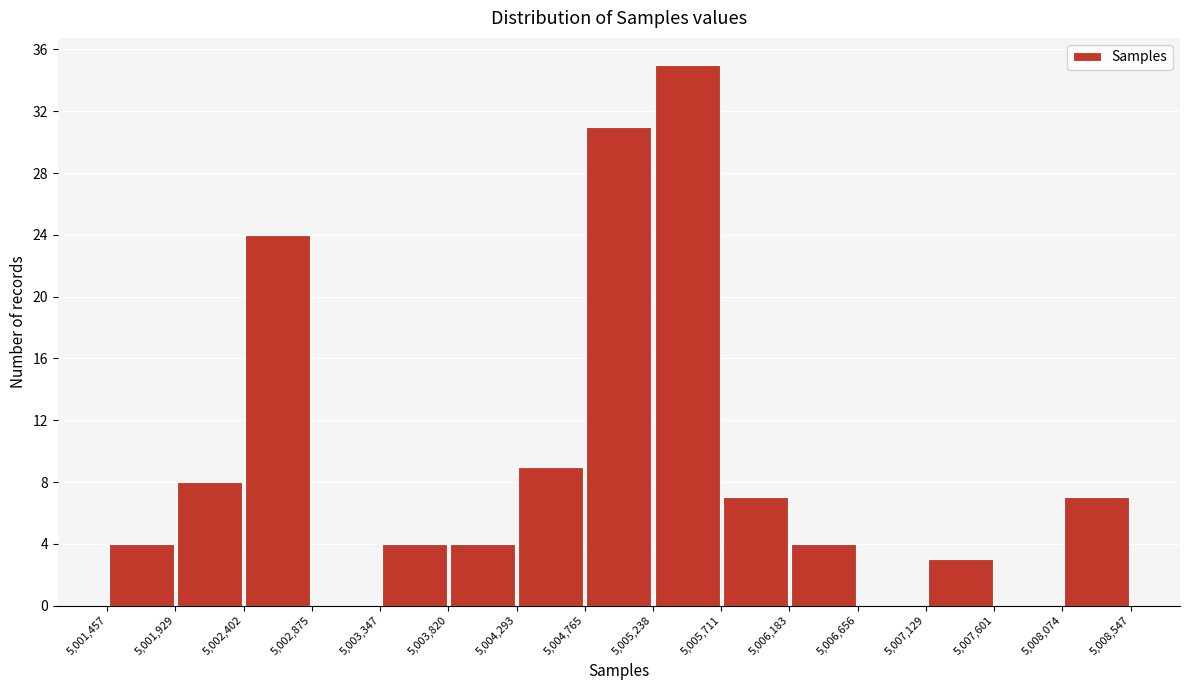

Reading left to right, list every bar in this chart as the range it spans on the x-axis followed by its height. The values are not printed on the chart, so give them approximately, as read against the axis.

5,001,457 to 5,001,929: 4
5,001,929 to 5,002,402: 8
5,002,402 to 5,002,875: 24
5,002,875 to 5,003,347: 0
5,003,347 to 5,003,820: 4
5,003,820 to 5,004,293: 4
5,004,293 to 5,004,765: 9
5,004,765 to 5,005,238: 31
5,005,238 to 5,005,711: 35
5,005,711 to 5,006,183: 7
5,006,183 to 5,006,656: 4
5,006,656 to 5,007,129: 0
5,007,129 to 5,007,601: 3
5,007,601 to 5,008,074: 0
5,008,074 to 5,008,547: 7